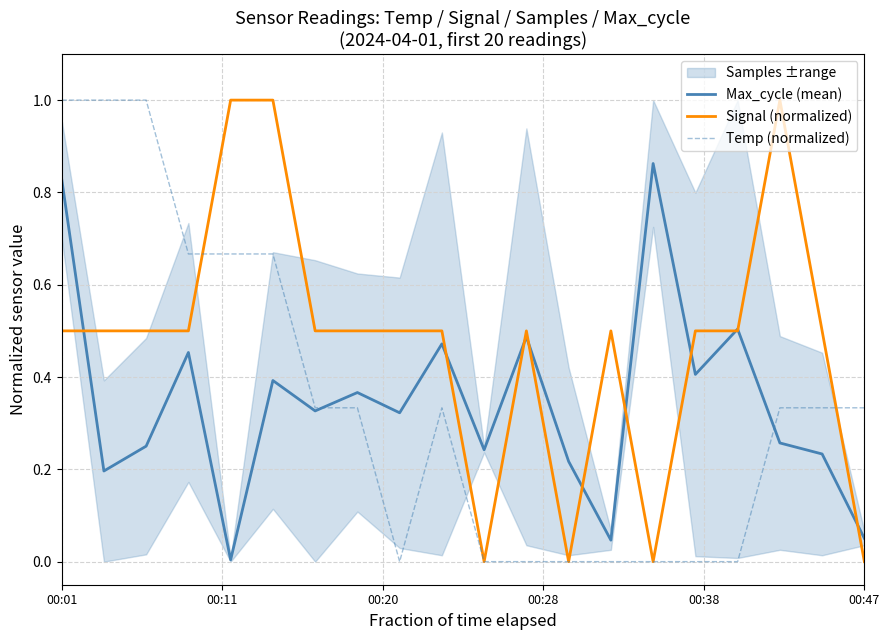

True or false: Temp (normalized) has more than 0 interior local peaks.

True